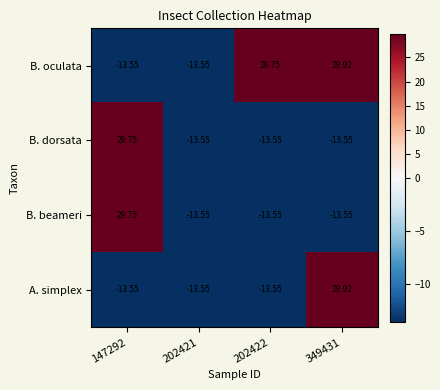

Which series has the largest total across all categories?

B. oculata